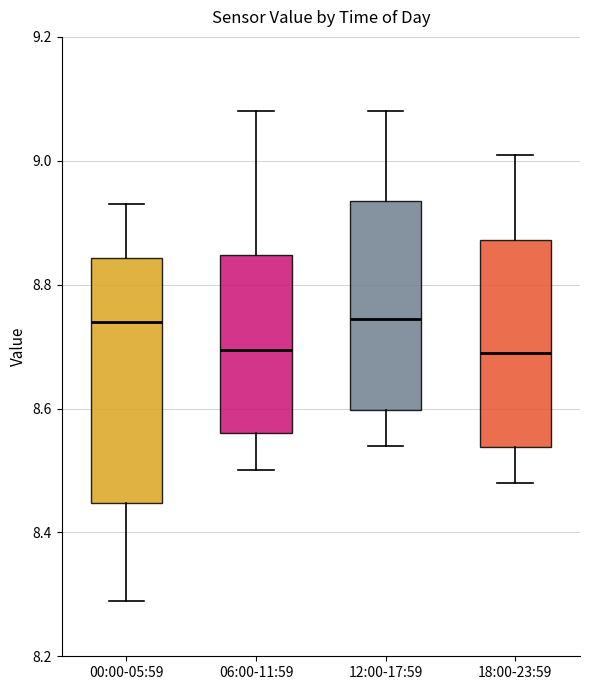

Reading left to right, read every box against the y-axis: the position of its median line, the range the box covers, and the ends of its whiskers. The values are not printed on the chart, so give them approximately, as read against the axis.

00:00-05:59: median 8.74, box 8.44 to 8.84, whiskers 8.30 to 8.94
06:00-11:59: median 8.70, box 8.56 to 8.84, whiskers 8.50 to 9.08
12:00-17:59: median 8.74, box 8.60 to 8.94, whiskers 8.54 to 9.08
18:00-23:59: median 8.70, box 8.54 to 8.88, whiskers 8.48 to 9.02